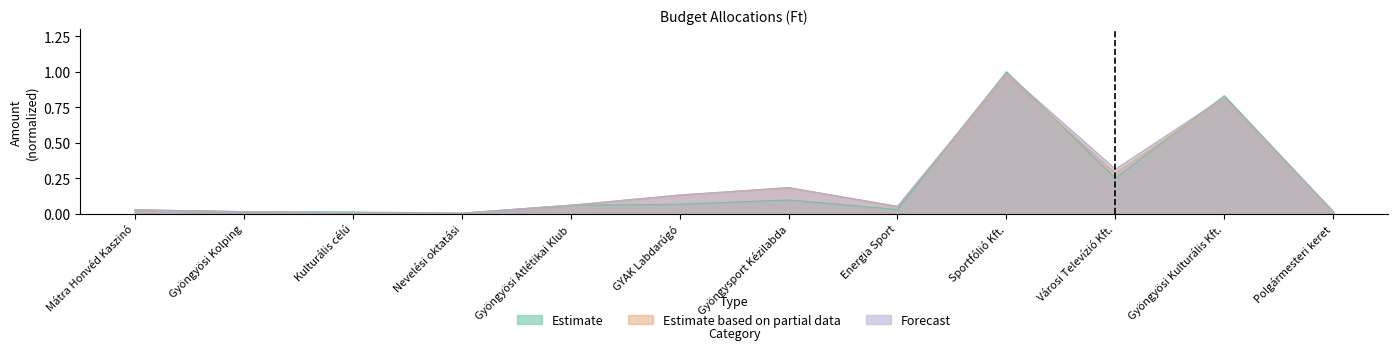

Rank the categories by Estimate based on partial data value from lowest to highest.

Nevelési oktatási, Kulturális célú, Polgármesteri keret, Gyöngyösi Kolping, Mátra Honvéd Kaszinó, Energia Sport, Gyöngyösi Atlétikai Klub, GYAK Labdarúgó, Gyöngysport Kézilabda, Városi Televízió Kft., Gyöngyösi Kulturális Kft., Sportfólió Kft.